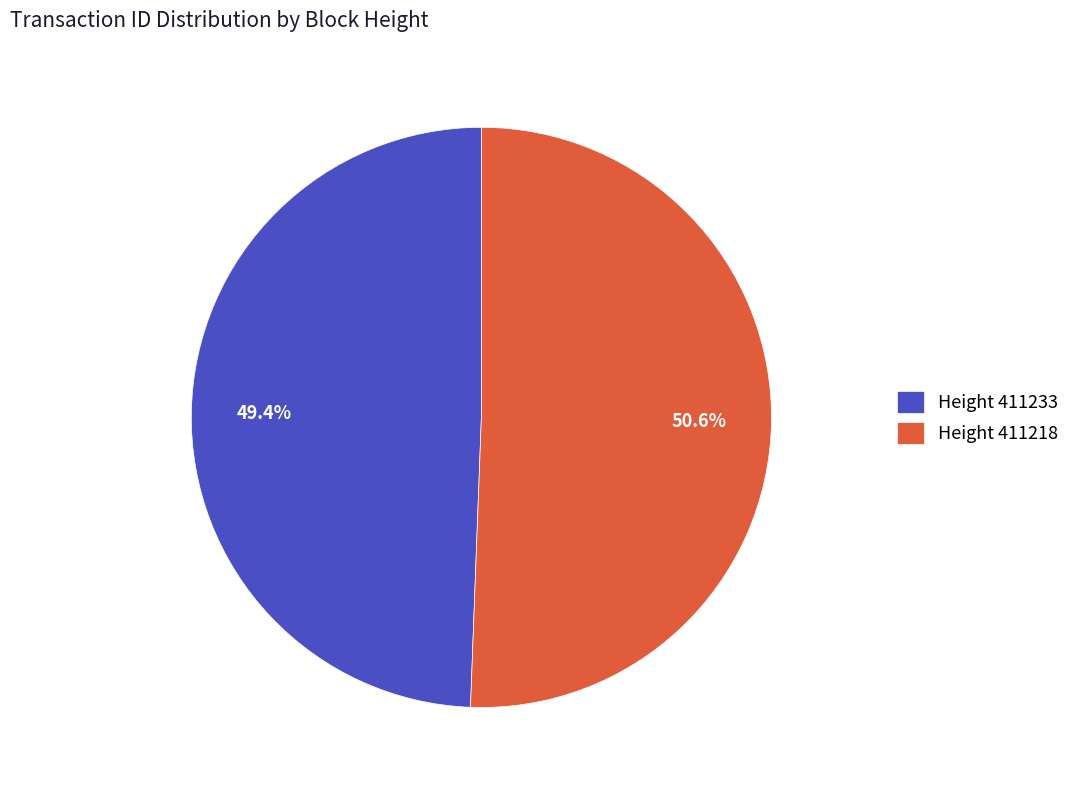

Rank the categories by value from highest to lowest.

Height 411218, Height 411233